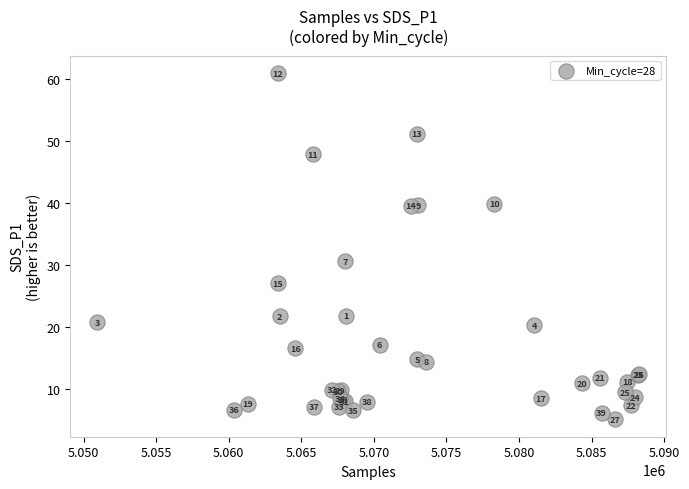

What Y value in the scatter plot is closest to 33?

30.7